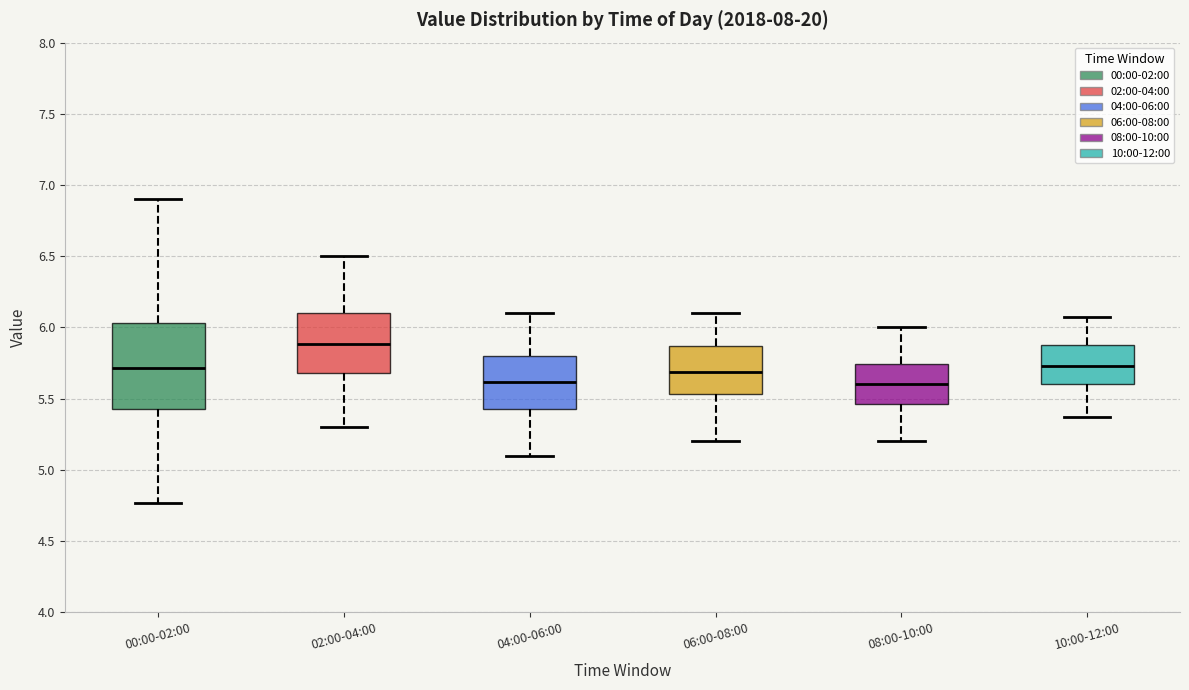

Which box is the tallest, from its lower edge to its upper edge?

00:00-02:00